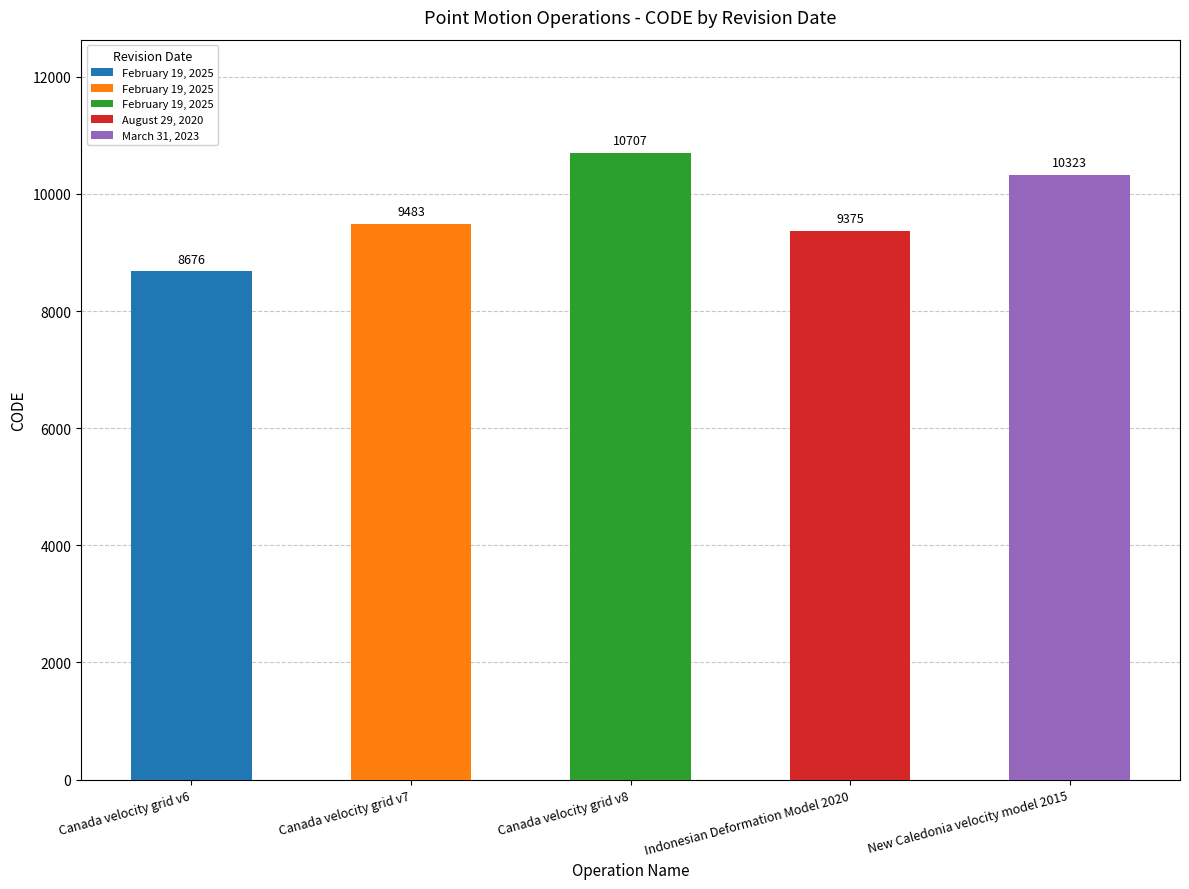

The chart shows a value of 13267 at Canada velocity grid v7. True or false?

False